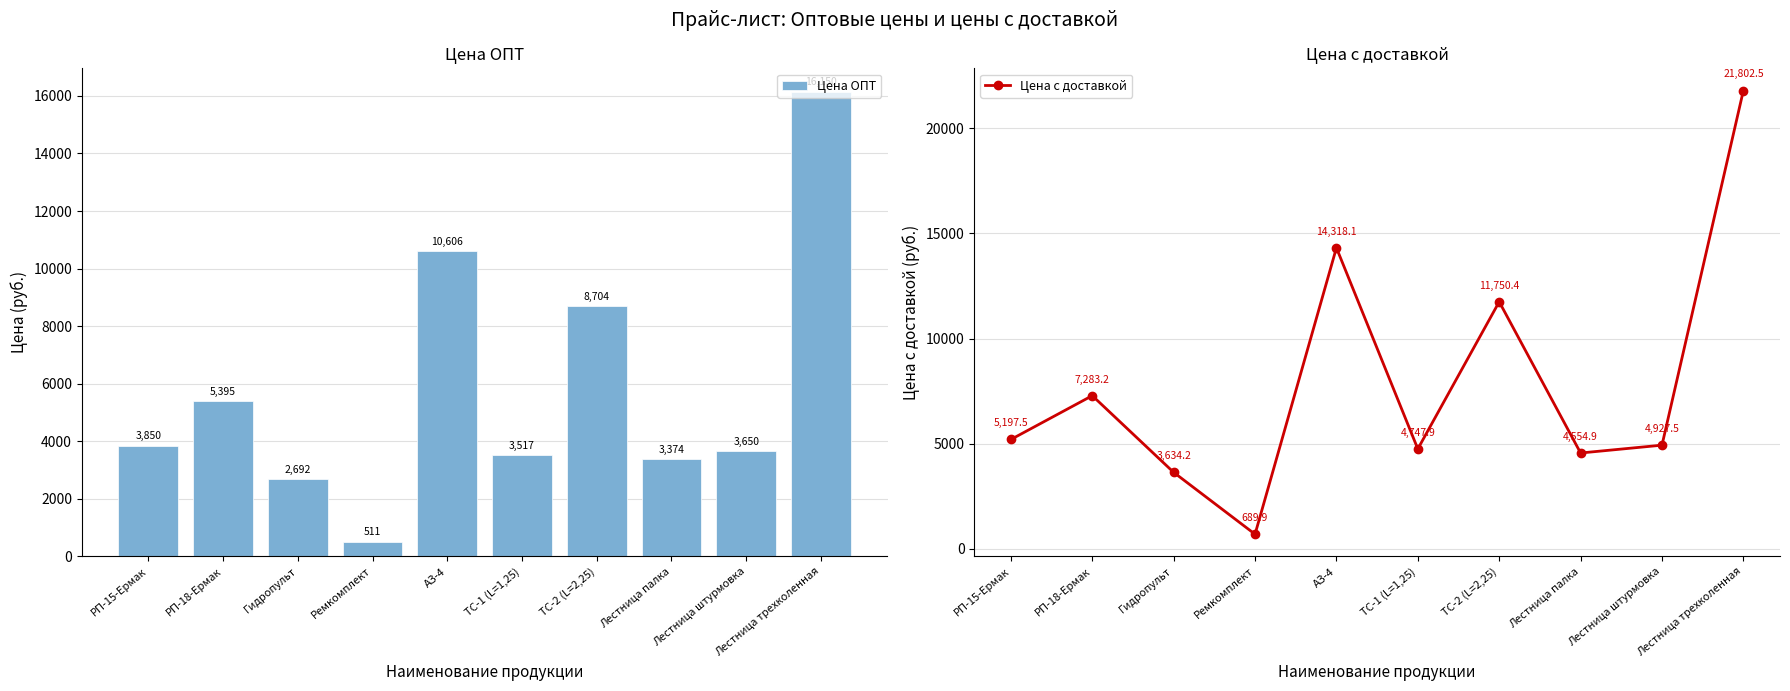

At Лестница трехколенная, list the series in order from largest to smallest.

Цена с доставкой, Цена ОПТ